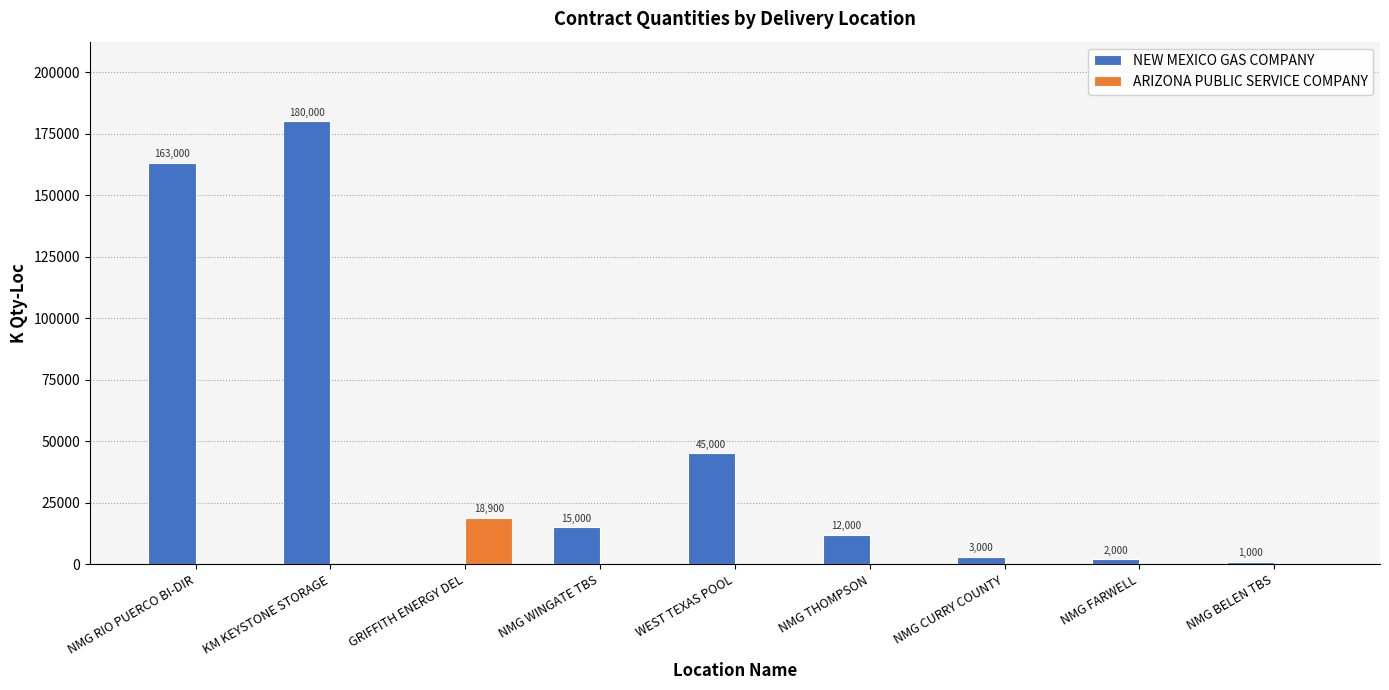

Are the bars grouped side by side (vs. stacked)?

Yes